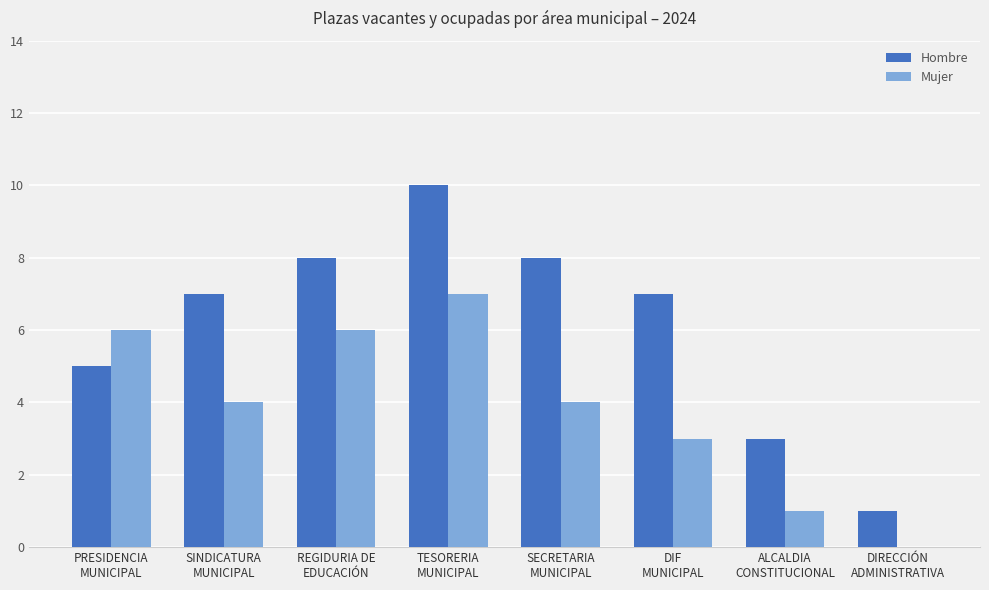

What is the maximum value for Hombre?

10